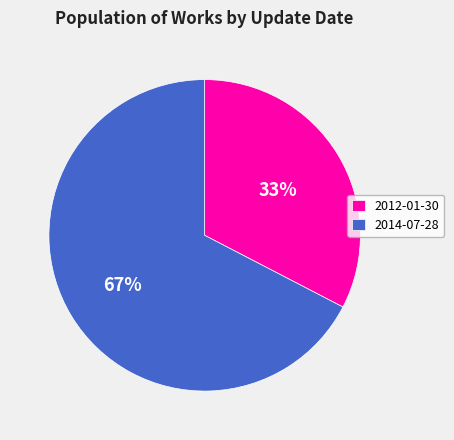

Count the number of slices in the pie.

2